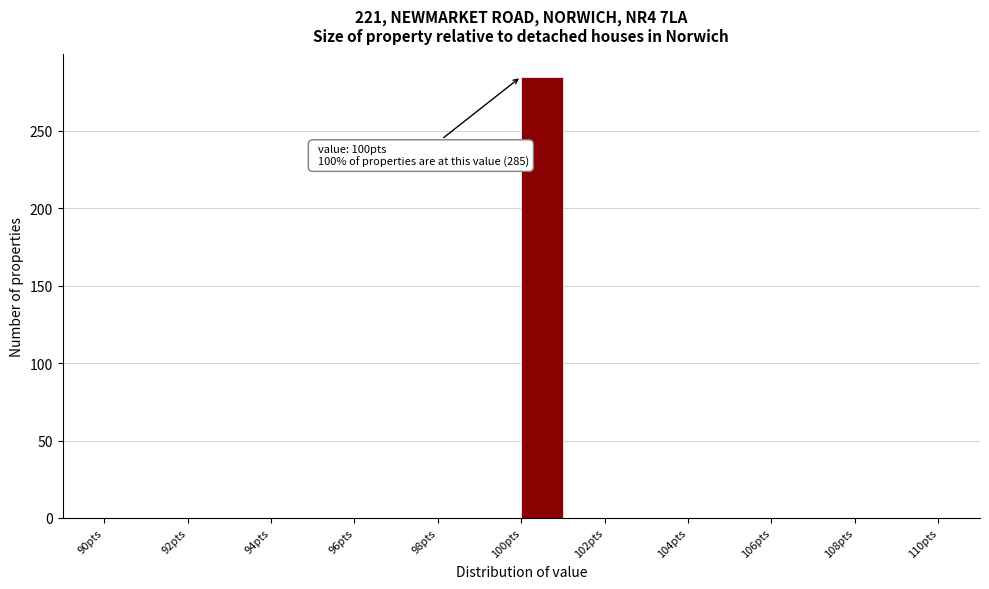

Which range on the x-axis has the tallest bar?

100 to 101